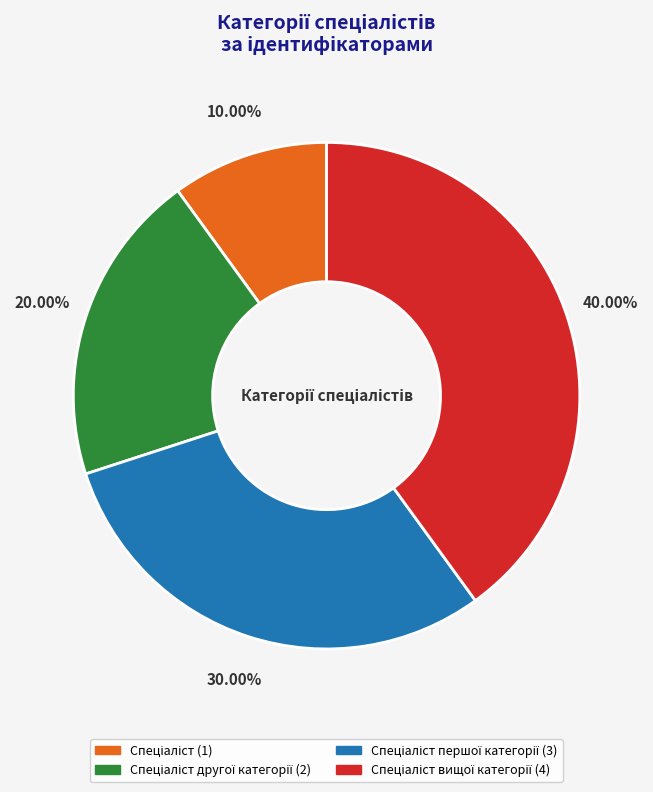

Does any single category account for the majority?

No